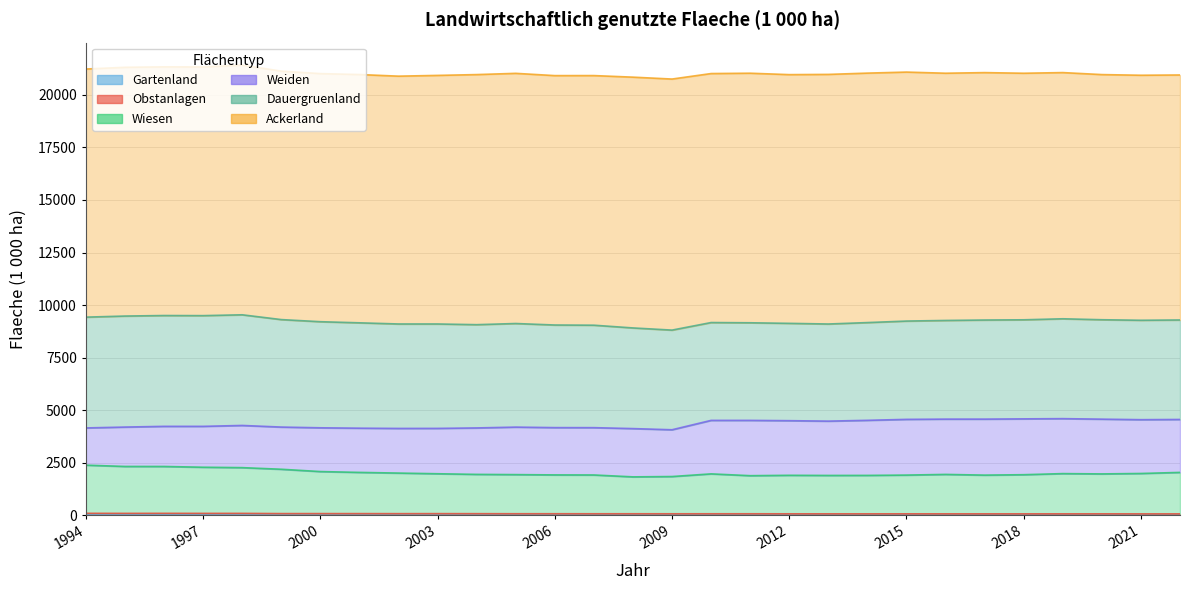

What is the average value of the Ackerland series?

11819.5